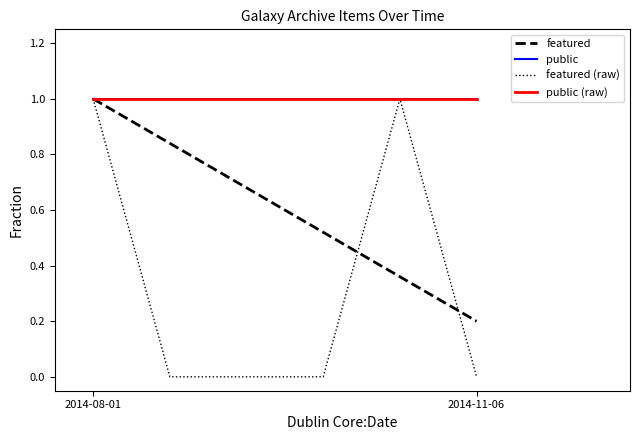

True or false: public (raw) has a value of 2 at 2014-08-01.

False